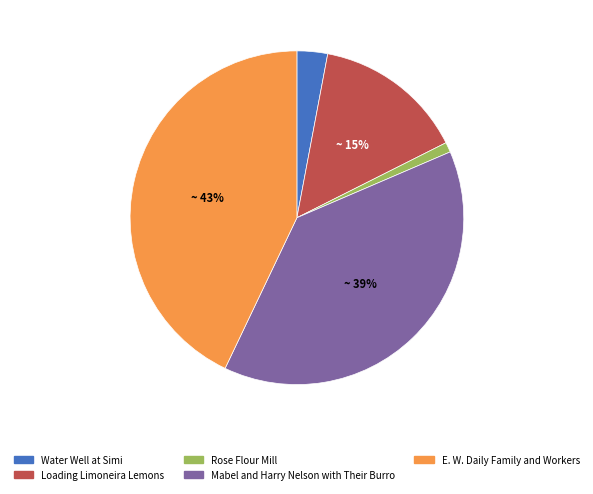

To the nearest percent, what is the combined percentage of E. W. Daily Family and Workers and Water Well at Simi?

46%